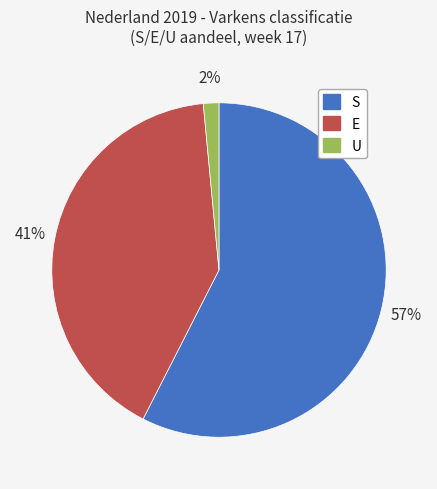

Combined, do U and E account for over 50%?

No